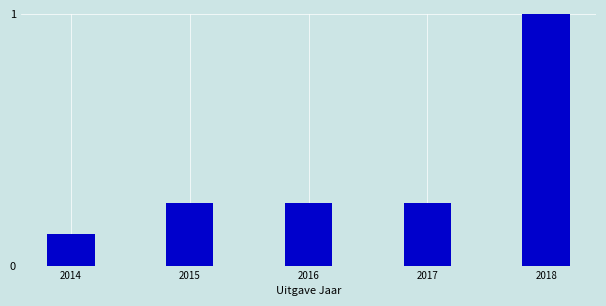

What is the change in value from 2014 to 2018?

+0.9